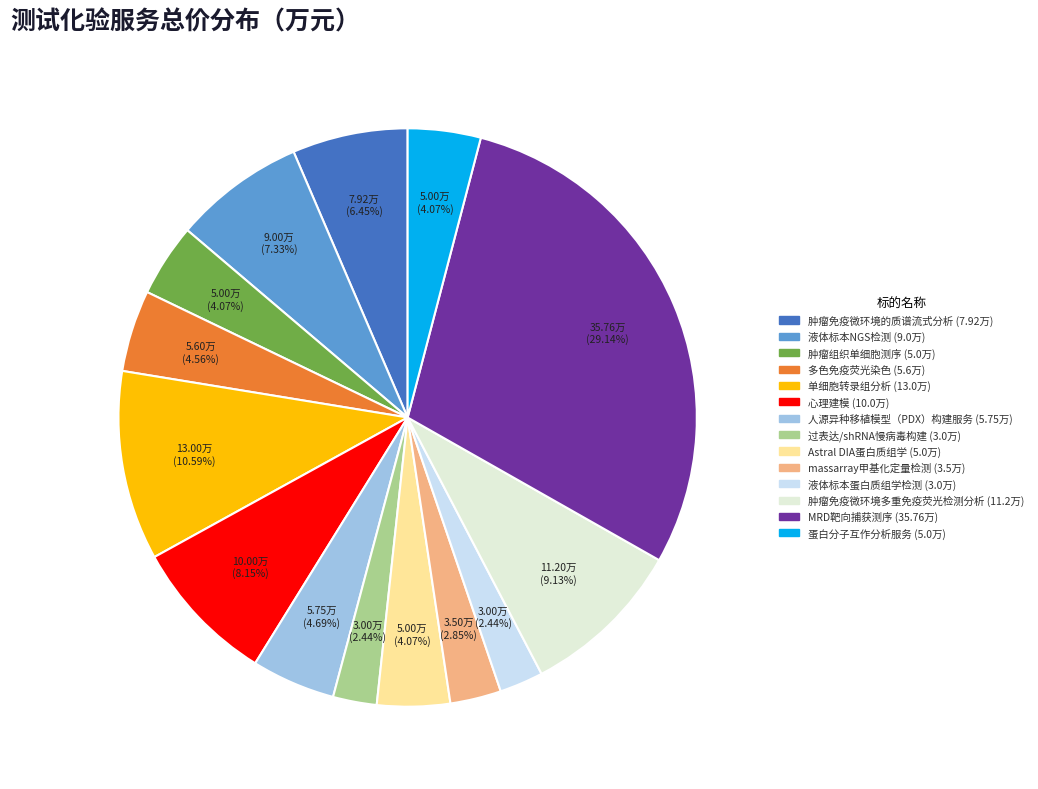

Is there any slice that represents more than half of the pie?

No